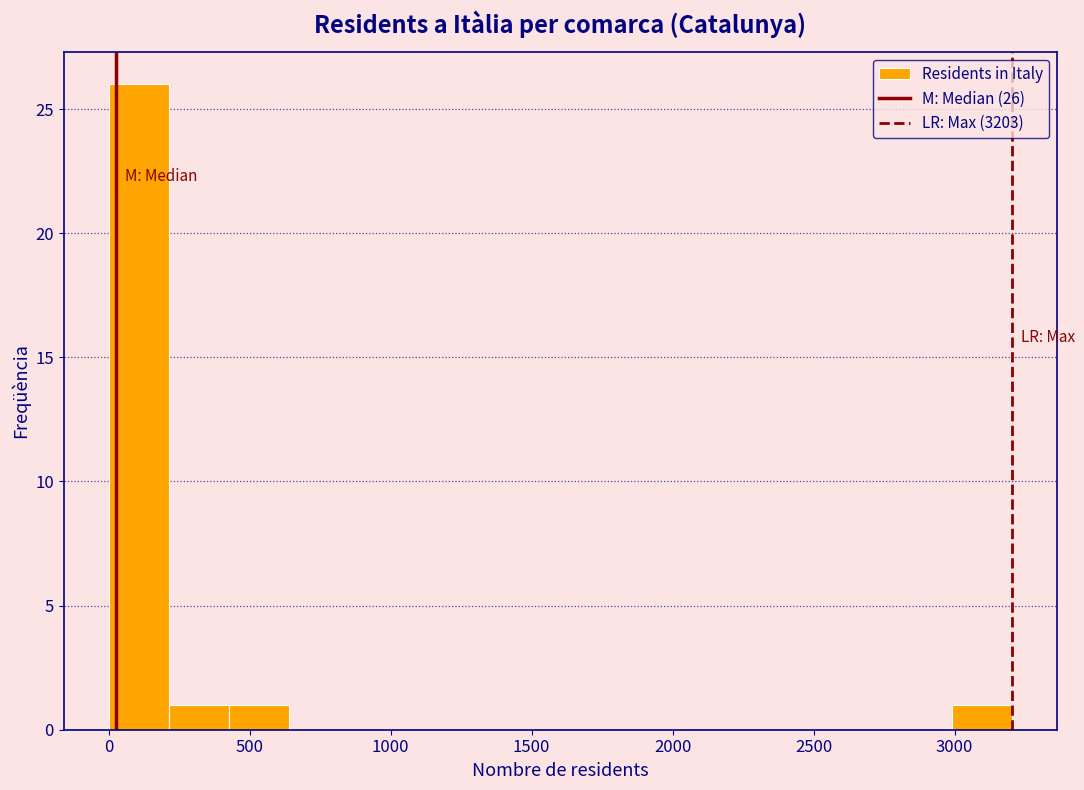

Which range on the x-axis has the tallest bar?

0 to 200